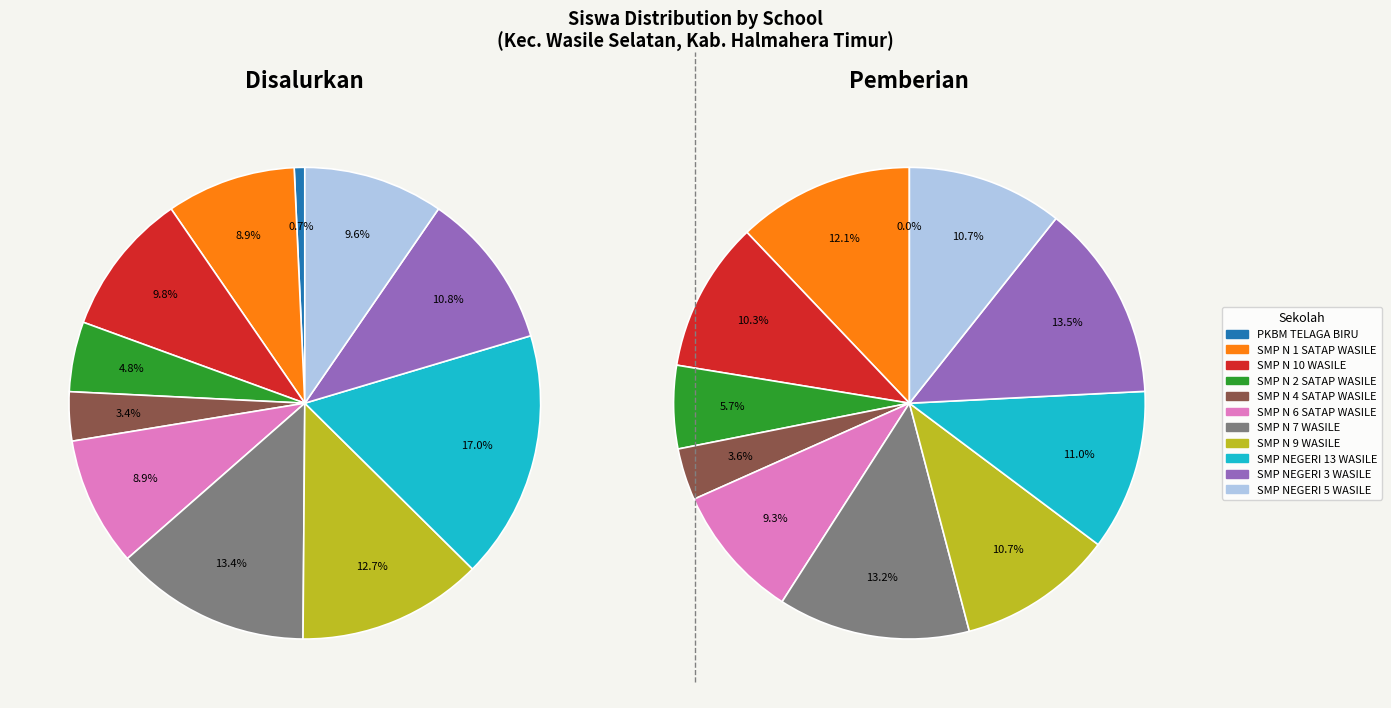

Which slice is the largest?

SMP NEGERI 13 WASILE